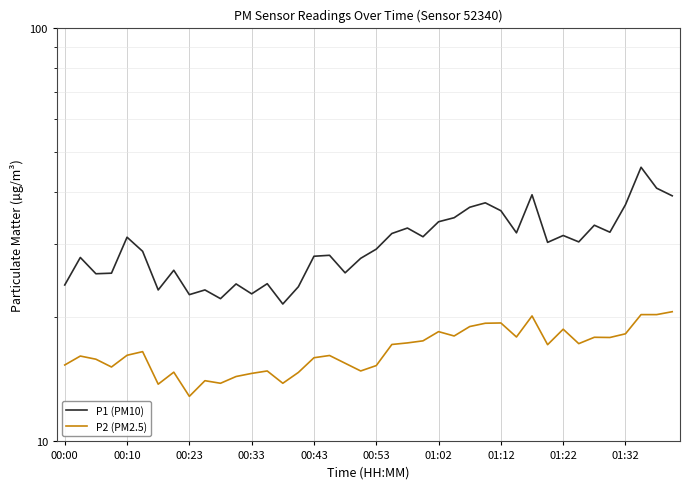

How many values in the P2 (PM2.5) series exceed 16?

23